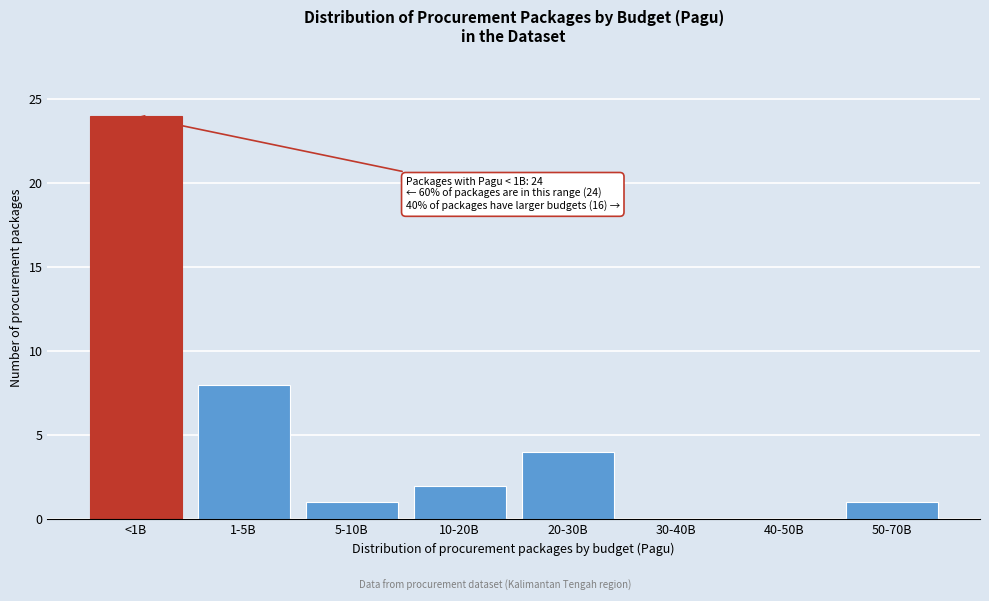

Reading left to right, extract all data points from this chart.

<1B=24	1-5B=8	5-10B=1	10-20B=2	20-30B=4	30-40B=0	40-50B=0	50-70B=1